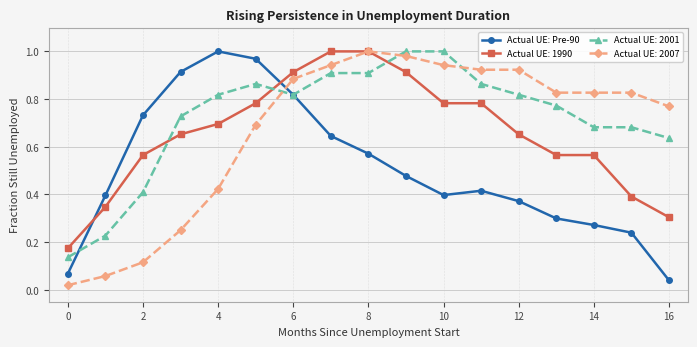

True or false: Actual UE: 1990 and Actual UE: Pre-90 cross at least once.

True